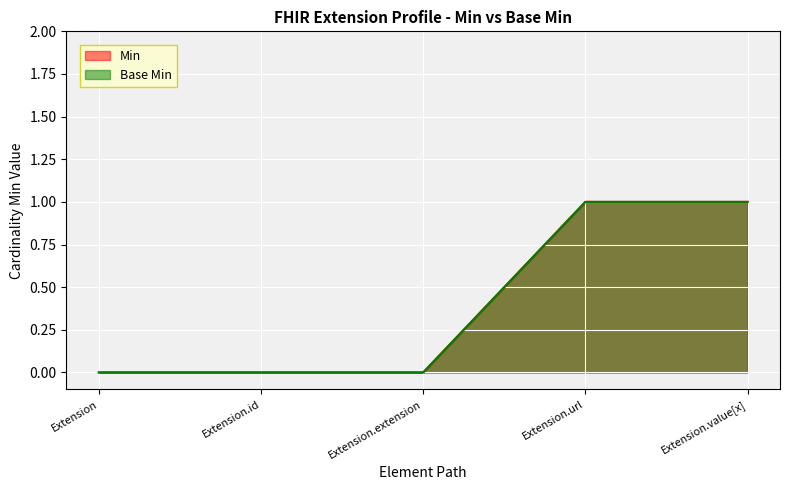

What is the label of the 1st point from the right?

Extension.value[x]